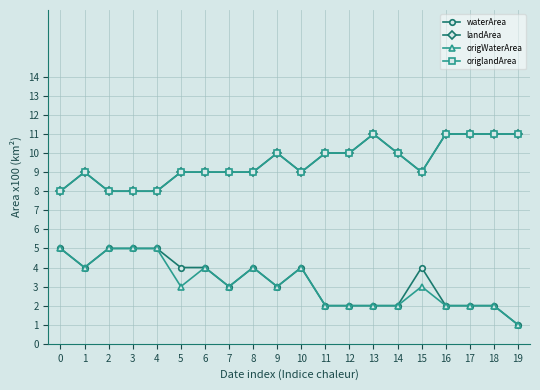

True or false: origWaterArea and landArea cross at least once.

False